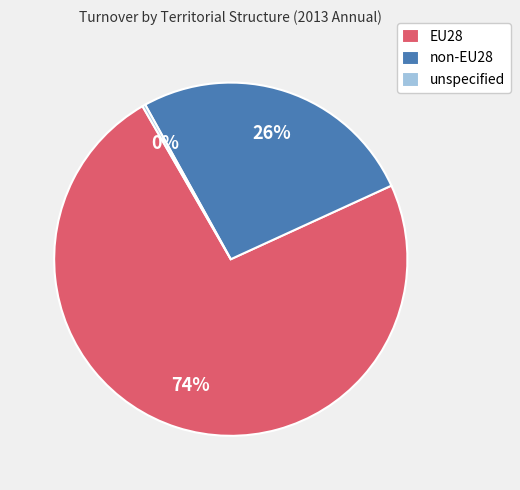

What is the ratio of the value at non-EU28 to the value at EU28?

0.4